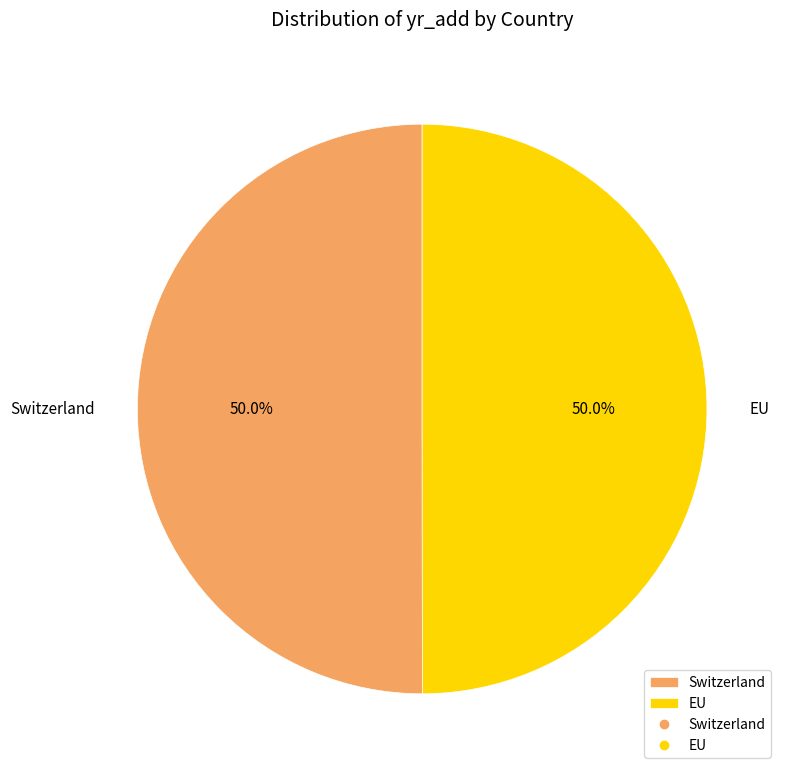

Approximately how many times larger is the value at Switzerland compared to EU?

1.0